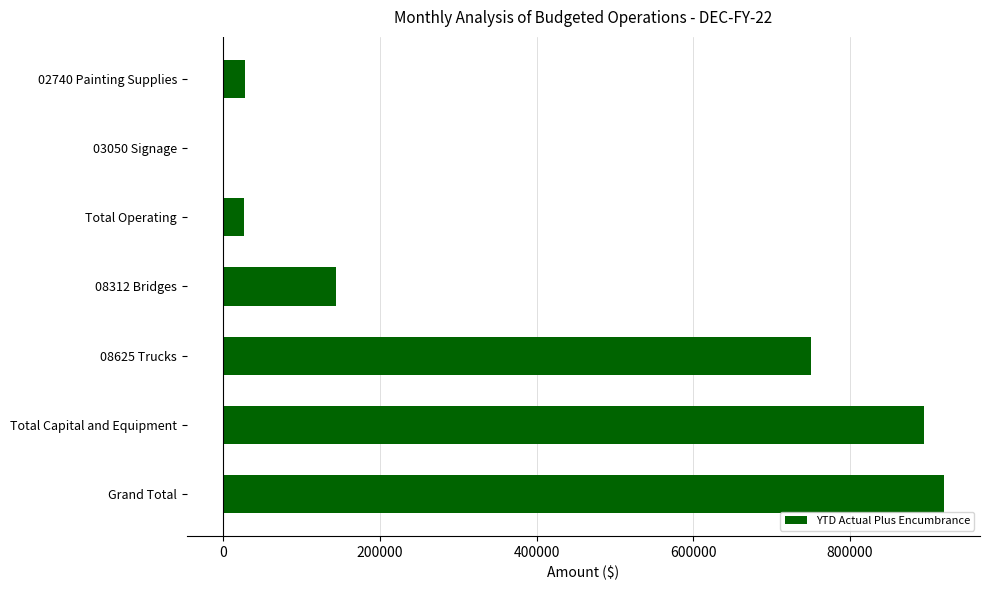

What is the maximum value shown in the chart?

920222.5